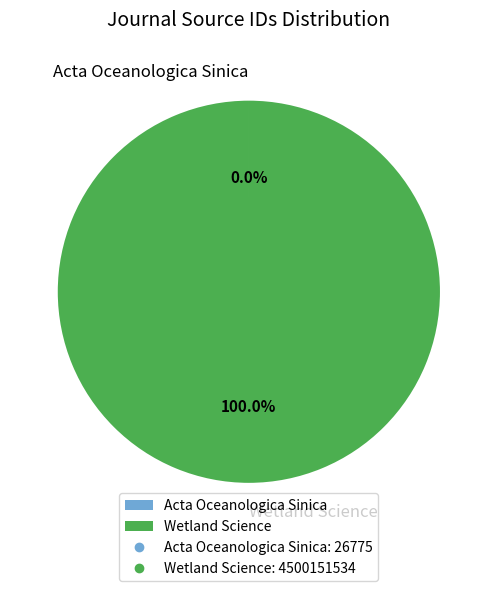

Which slice is the largest?

Wetland Science